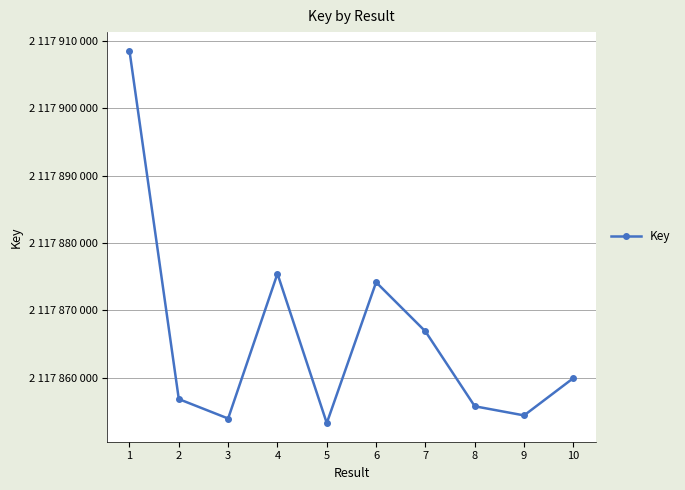

Does the chart have visible grid lines?

Yes